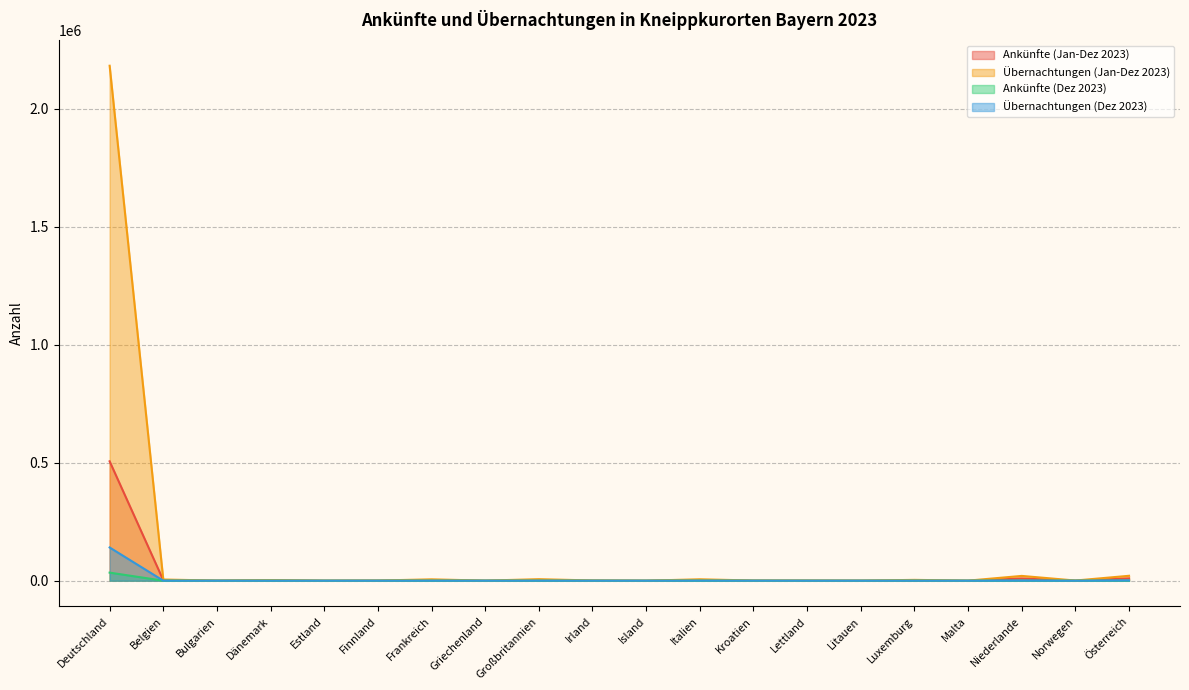

Where is the first local minimum for Übernachtungen (Jan-Dez 2023)?

Bulgarien